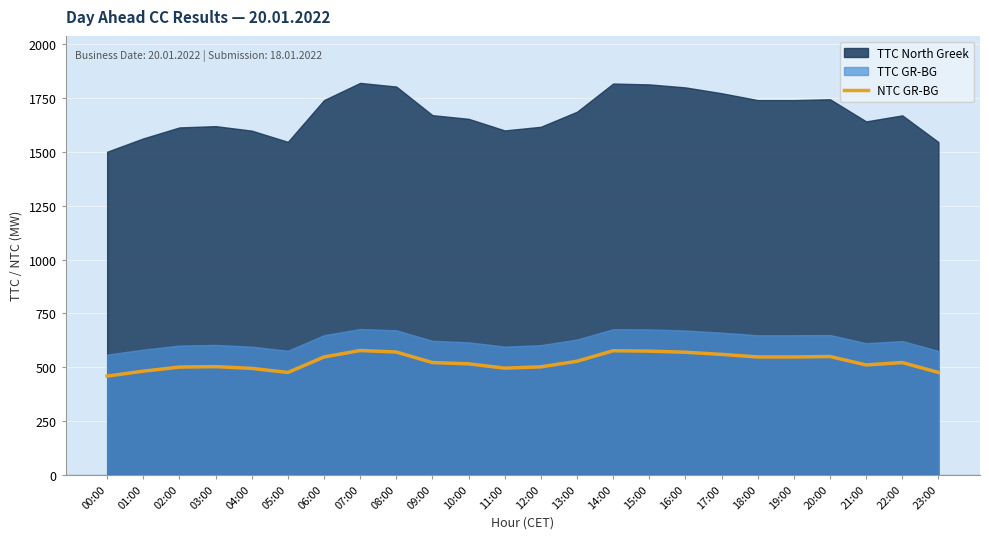

The chart shows a value of 500 at 02:00. True or false?

True